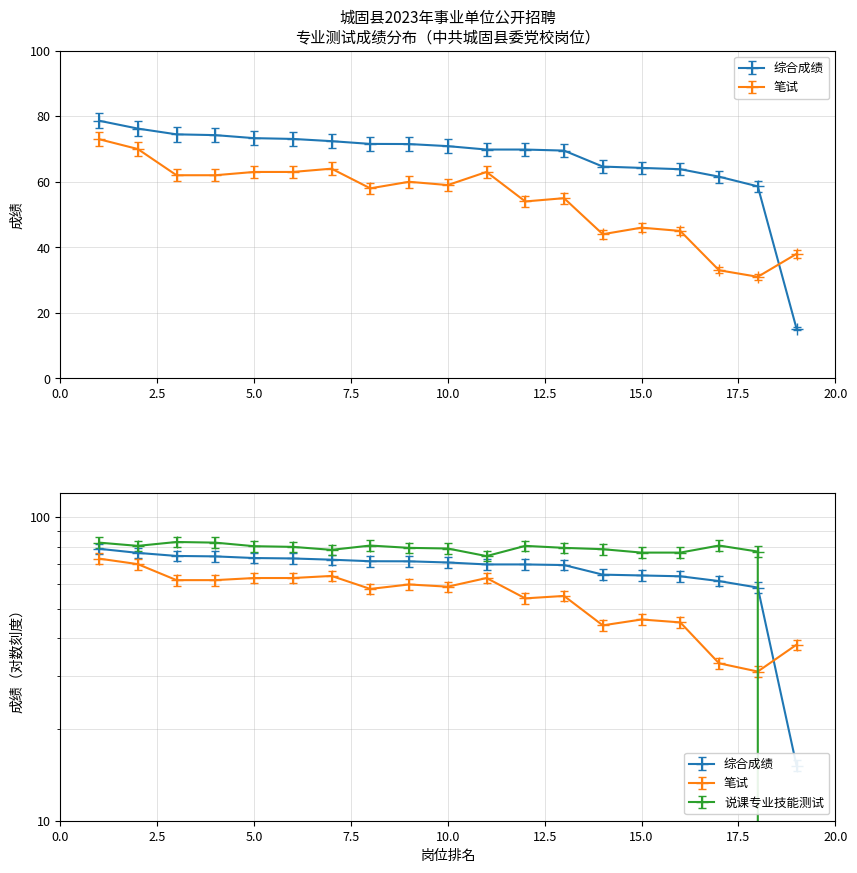

Where is the first local minimum for 说课专业技能测试?

2